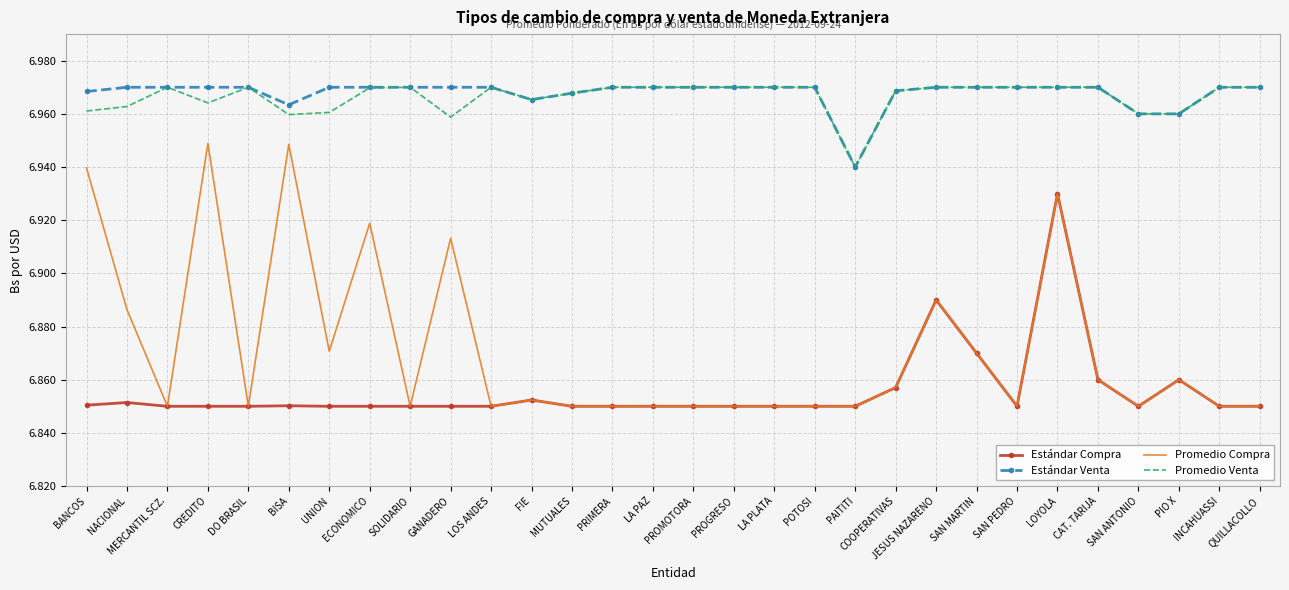

At which category is the sum across all series the highest?

LOYOLA